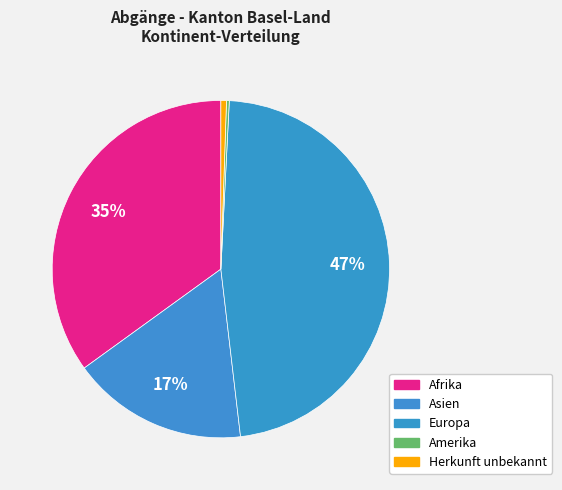

Which slice is the largest?

Europa